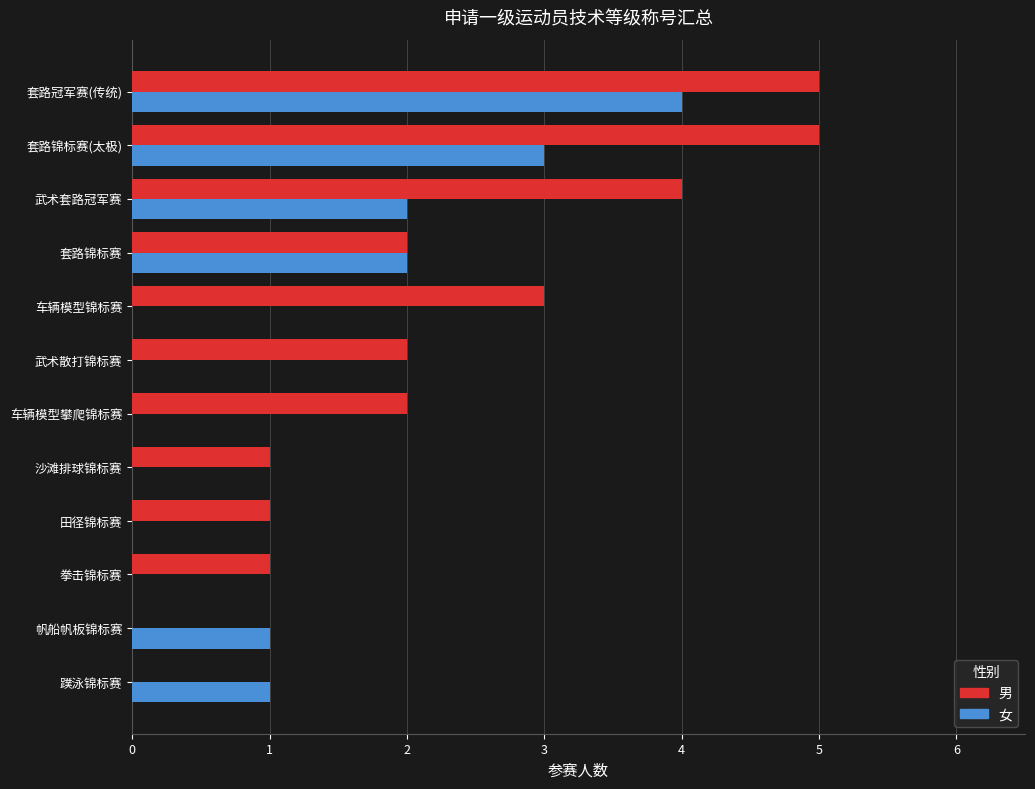

True or false: 女 has a value of 3 at 套路锦标赛(太极).

True